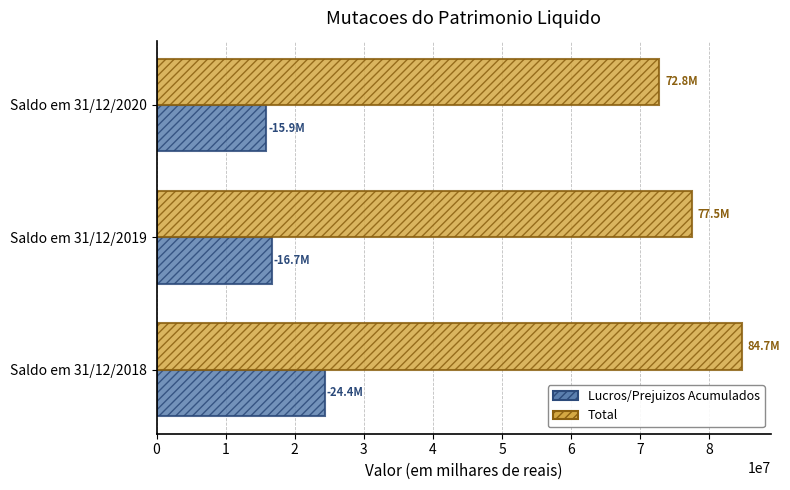

Which series has the largest range (max minus min)?

Total